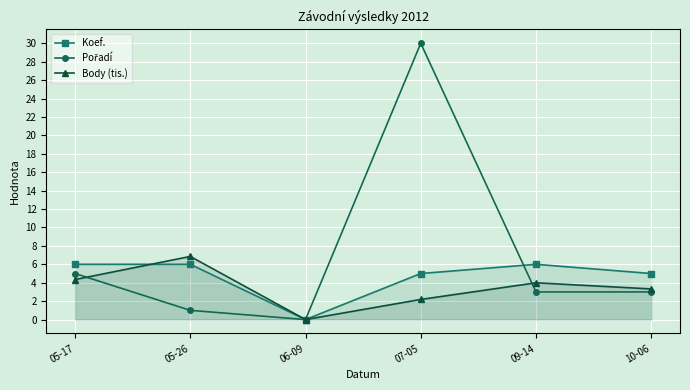

How many positive values does the Body (tis.) series have?

5